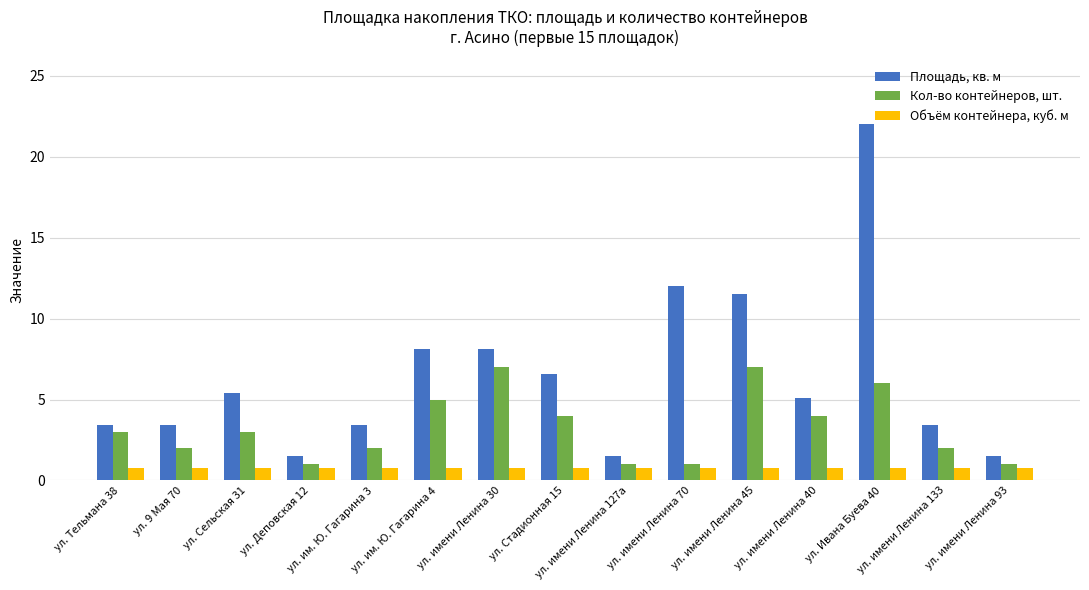

List the series in order of their peak value, highest first.

Площадь, кв. м, Кол-во контейнеров, шт., Объём контейнера, куб. м